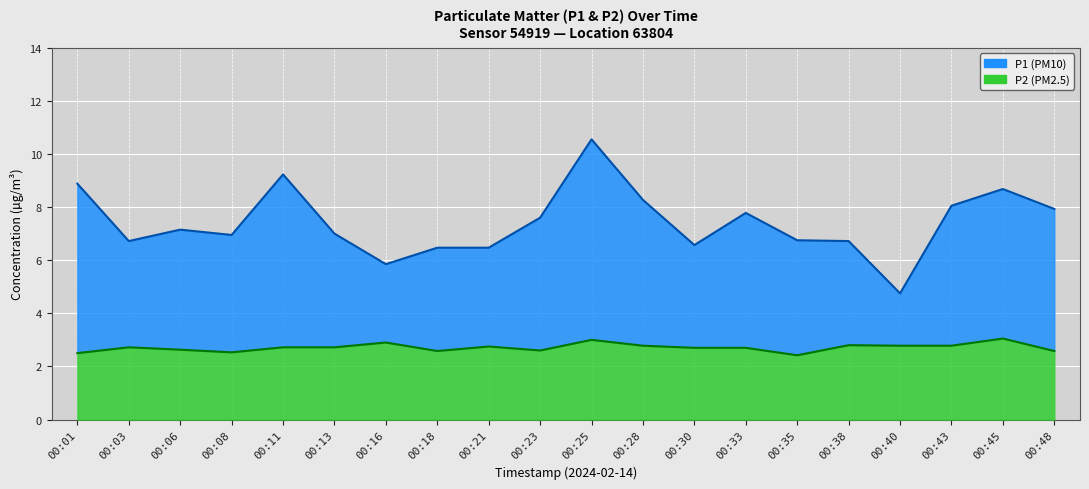

True or false: P2 and P1 cross at least once.

False